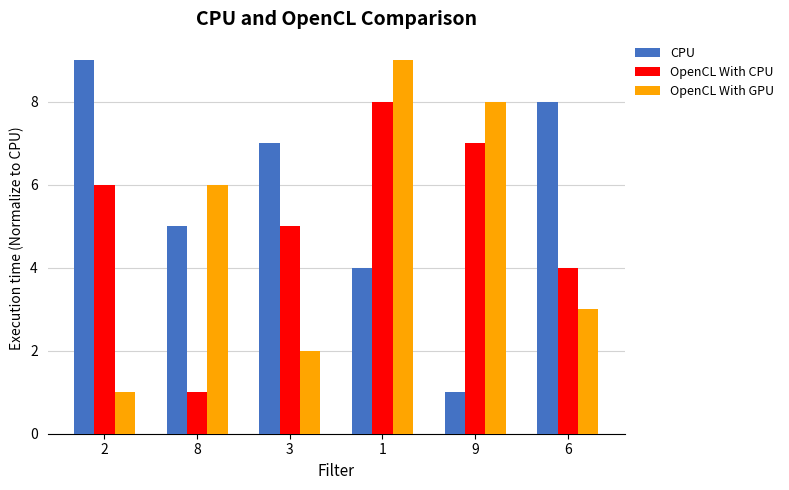

Are the bars horizontal?

No